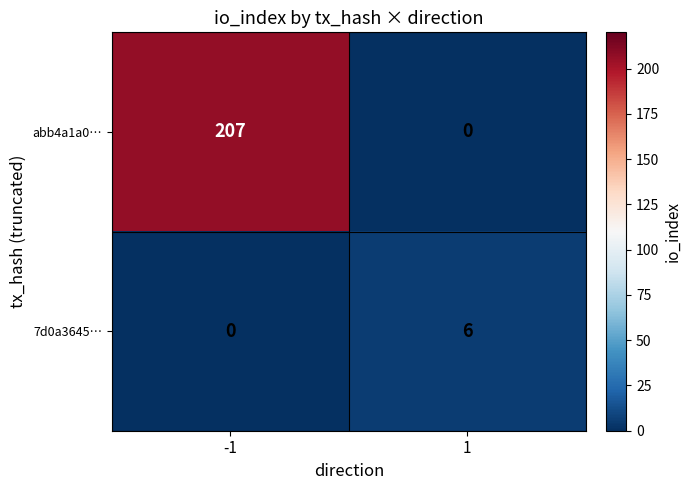

What is the sum of all 7d0a3645… values?

6